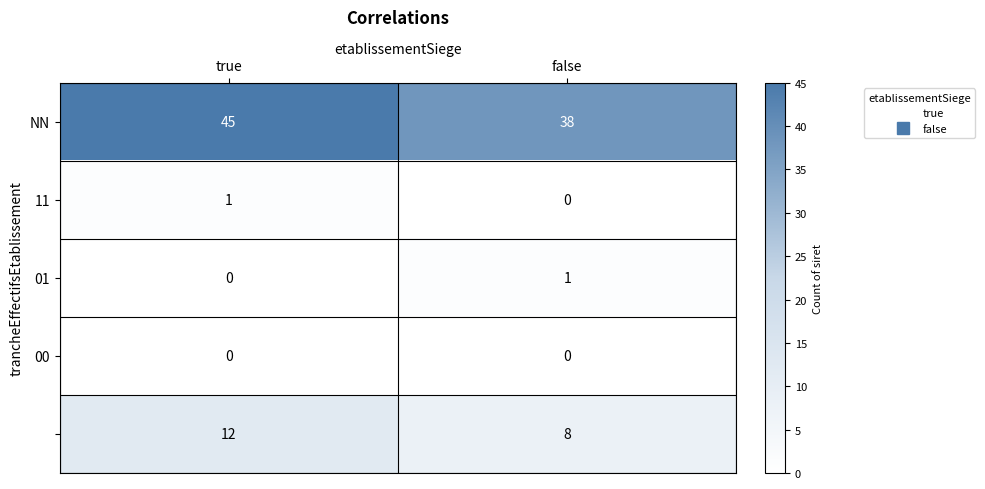

At which category is the sum across all series the highest?

true